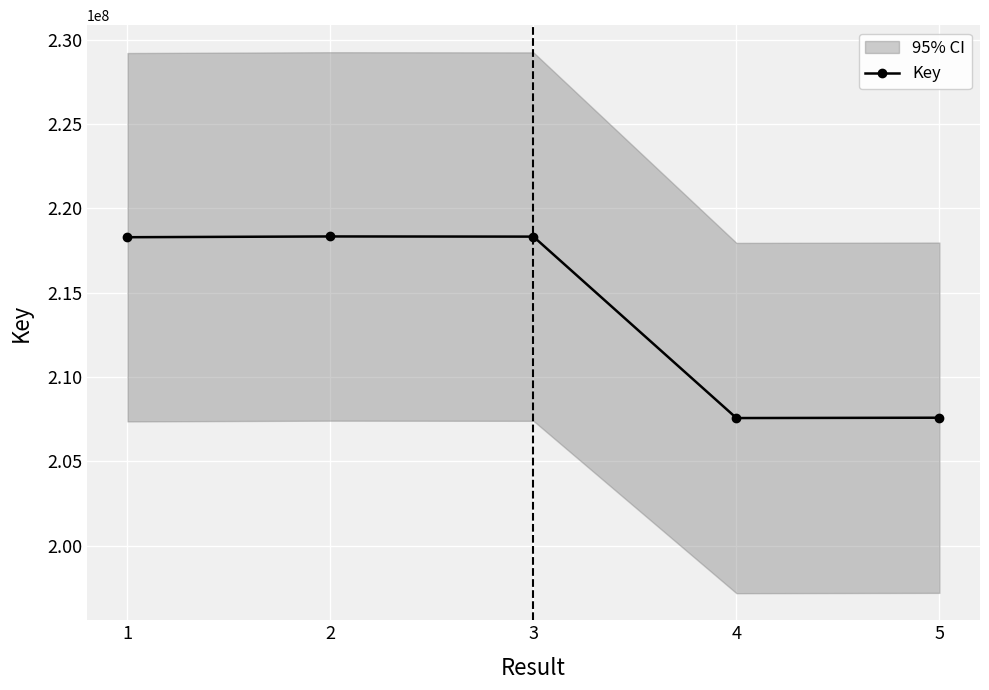

How many interior local peaks (higher than both neighbors) does the data have?

1